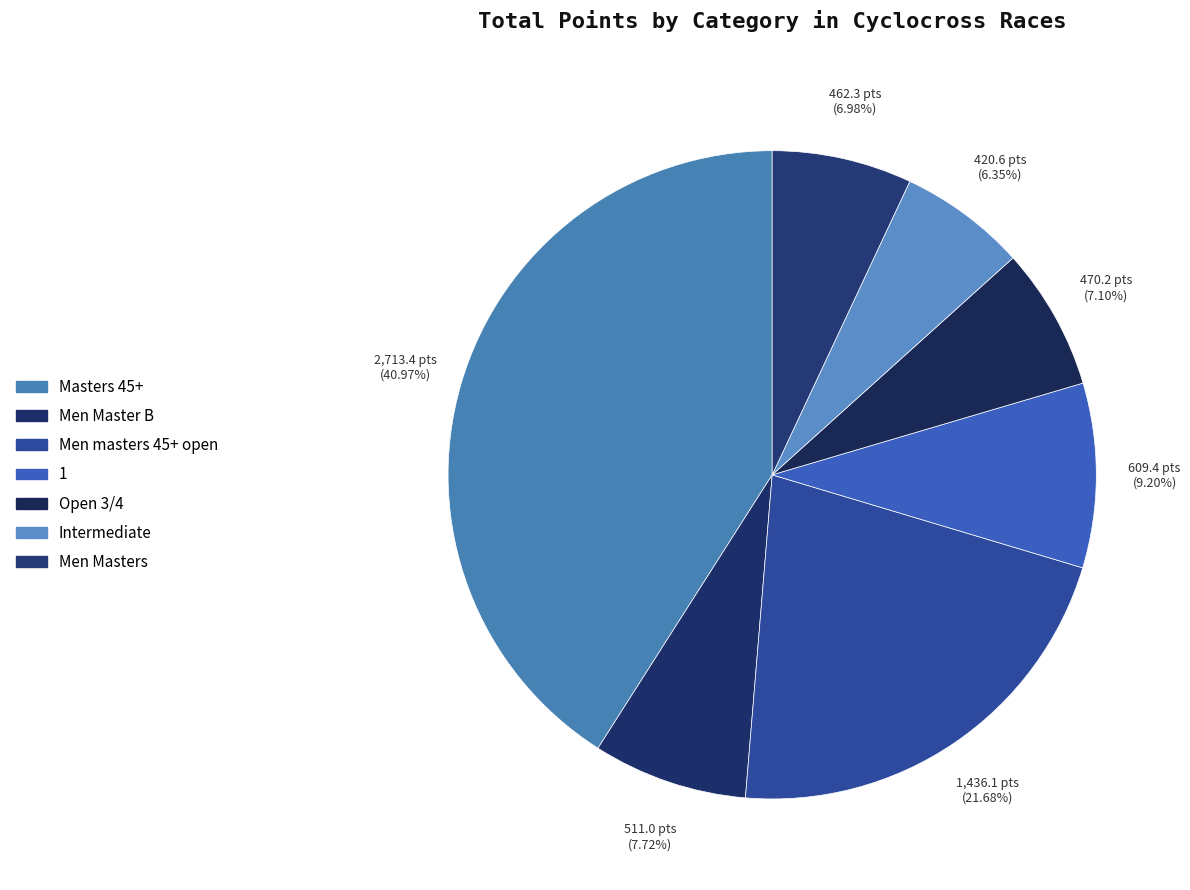

Rank the categories by value from lowest to highest.

Intermediate, Men Masters, Open 3/4, Men Master B, 1, Men masters 45+ open, Masters 45+